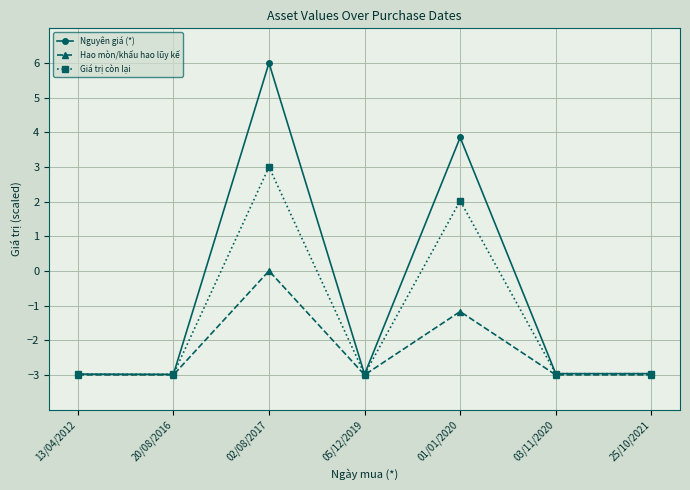

What is the value of the Nguyên giá (*) point at the 4th from the left?

-3.0